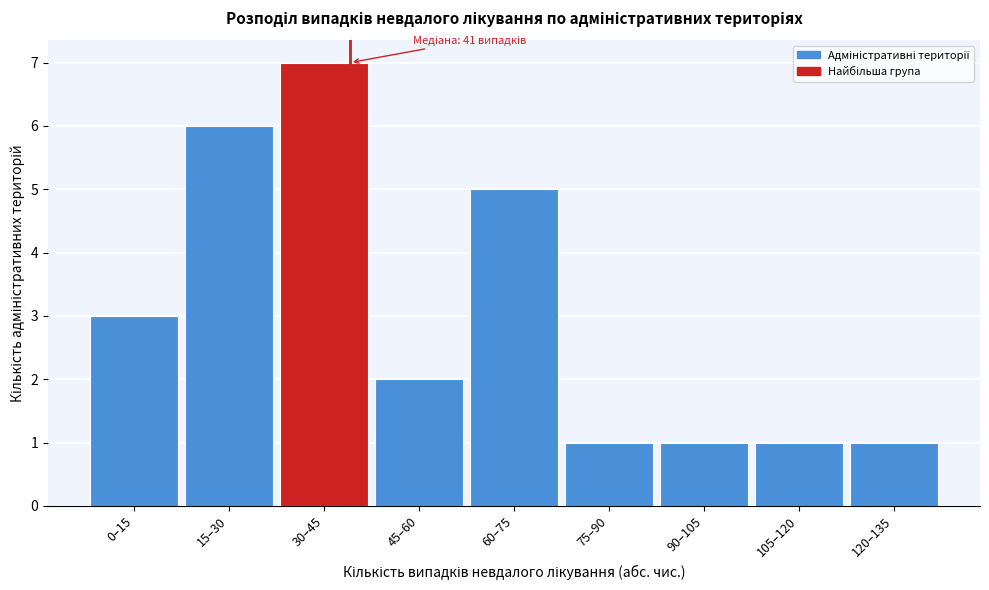

Reading left to right, what are all the values shown in this chart?

0–15=3	15–30=6	30–45=7	45–60=2	60–75=5	75–90=1	90–105=1	105–120=1	120–135=1